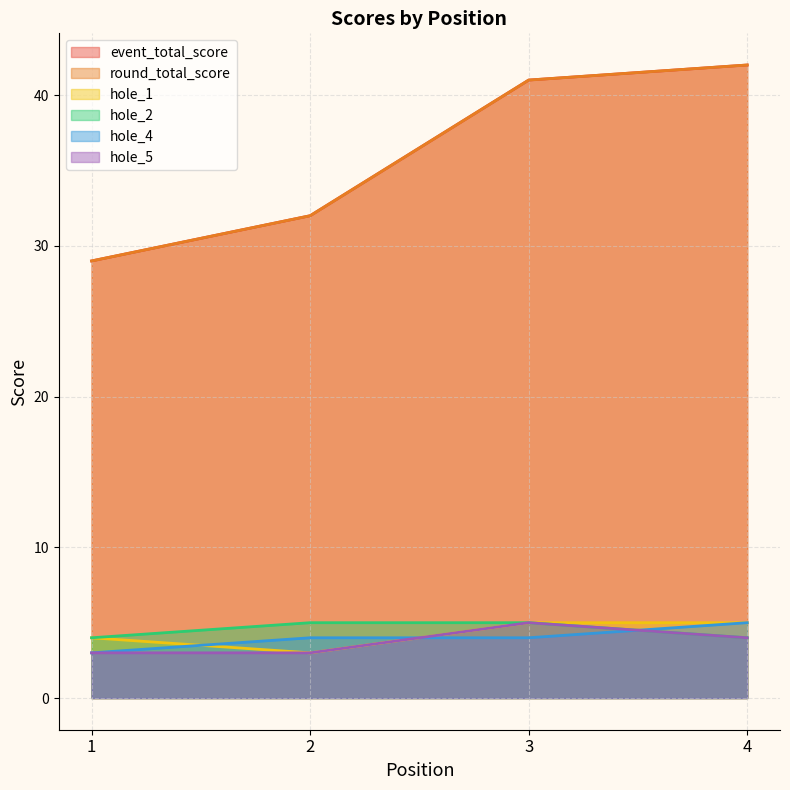

At which label does event_total_score first exceed 41?

4